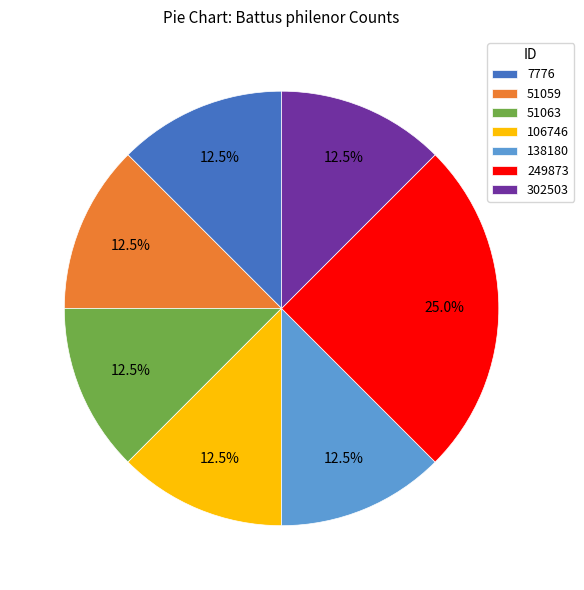

What percentage is NOT represented by 249873?

75.0%